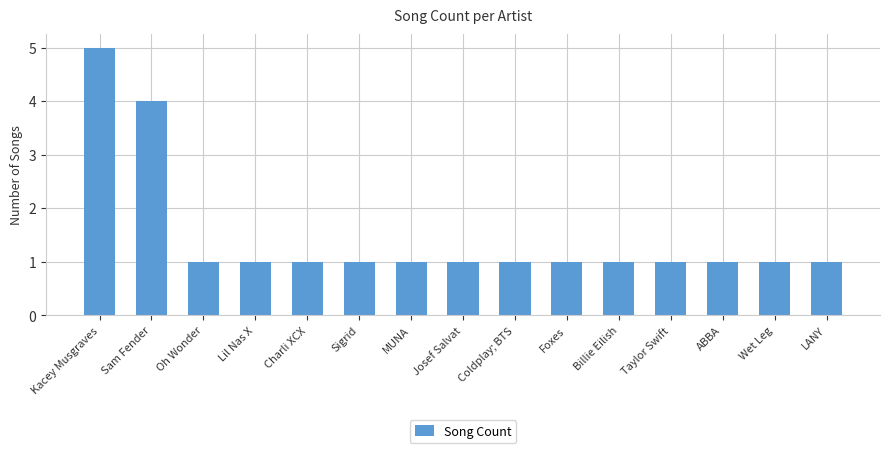

What is the greatest value displayed?

5